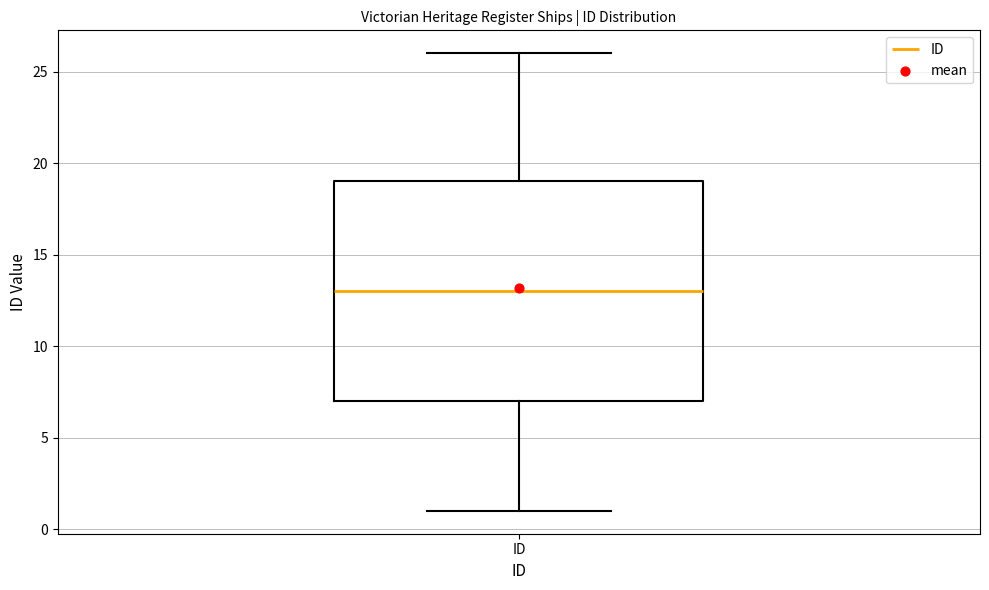

Transcribe this box plot: give where the median line is, the range the box spans, and where the two whiskers end, as read against the y-axis. The values are not printed on the chart, so give them approximately, as read against the axis.

median 13, box 7 to 19, whiskers 1 to 26